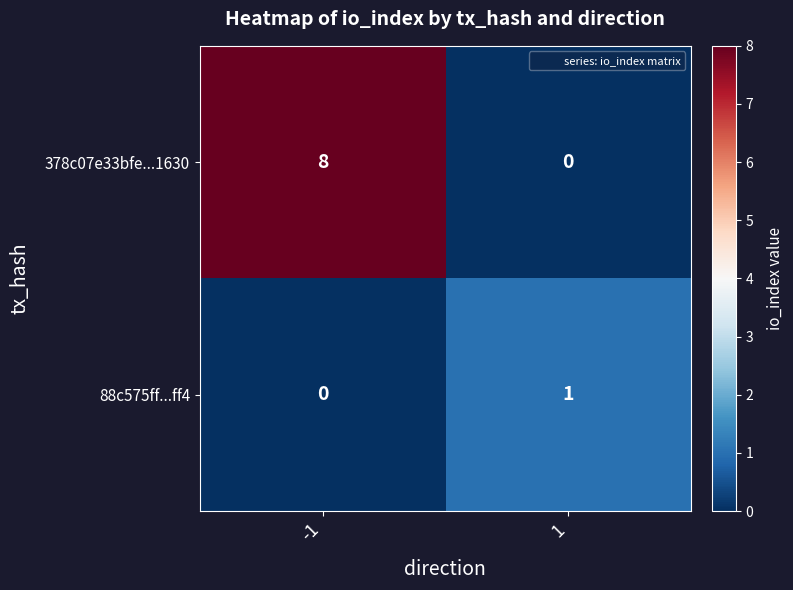

What is the total value across all series at 1?

1